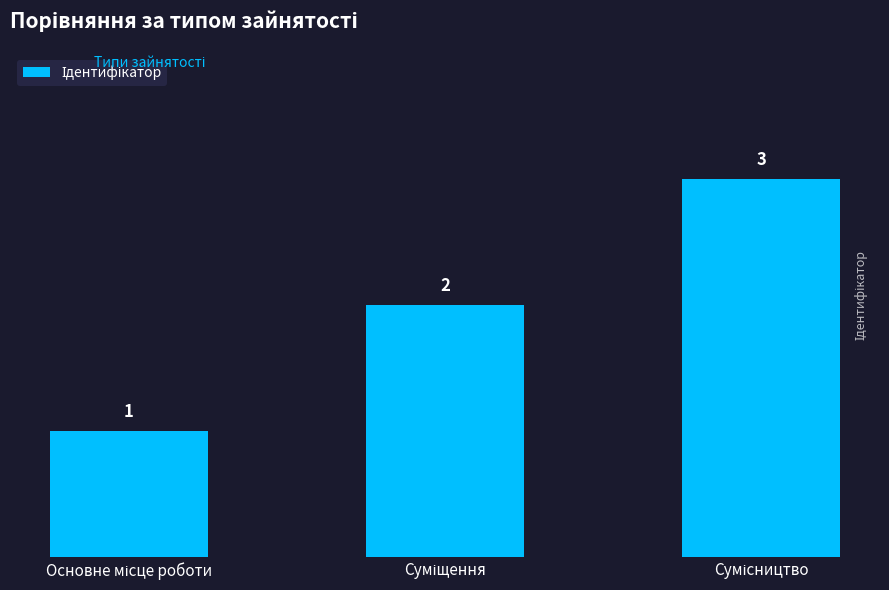

What is the sum of all values?

6